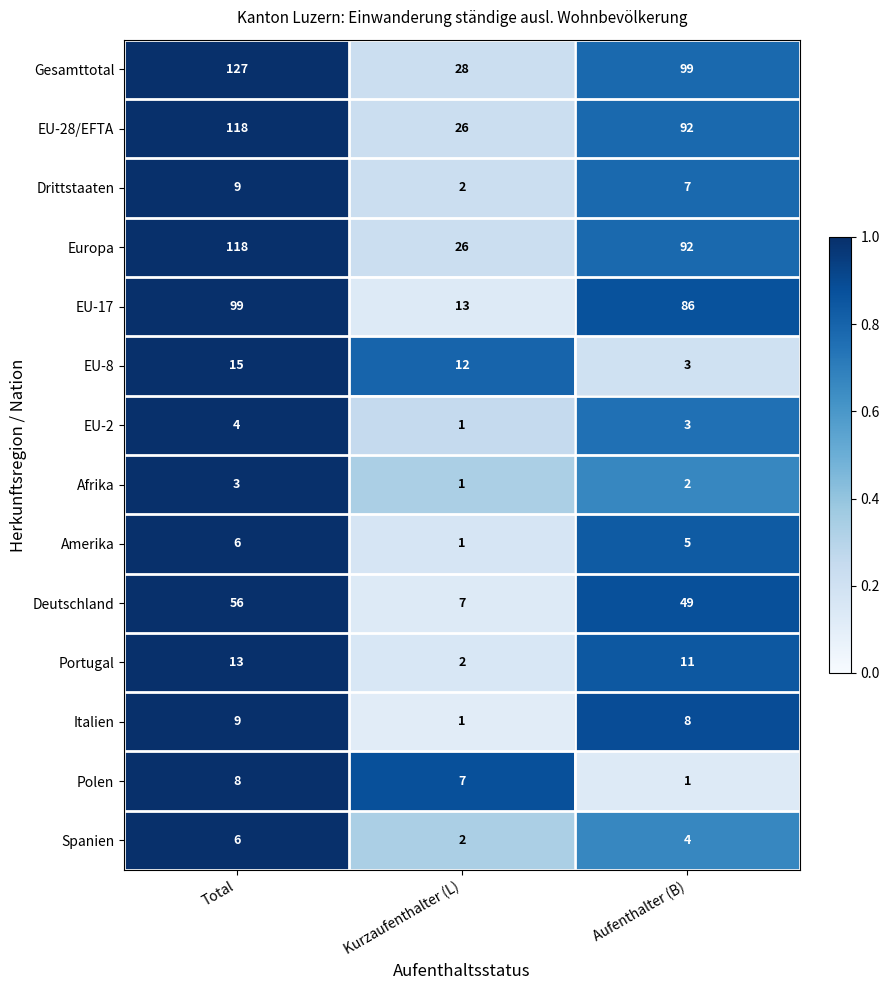

Which category has the highest value across all series?

Total